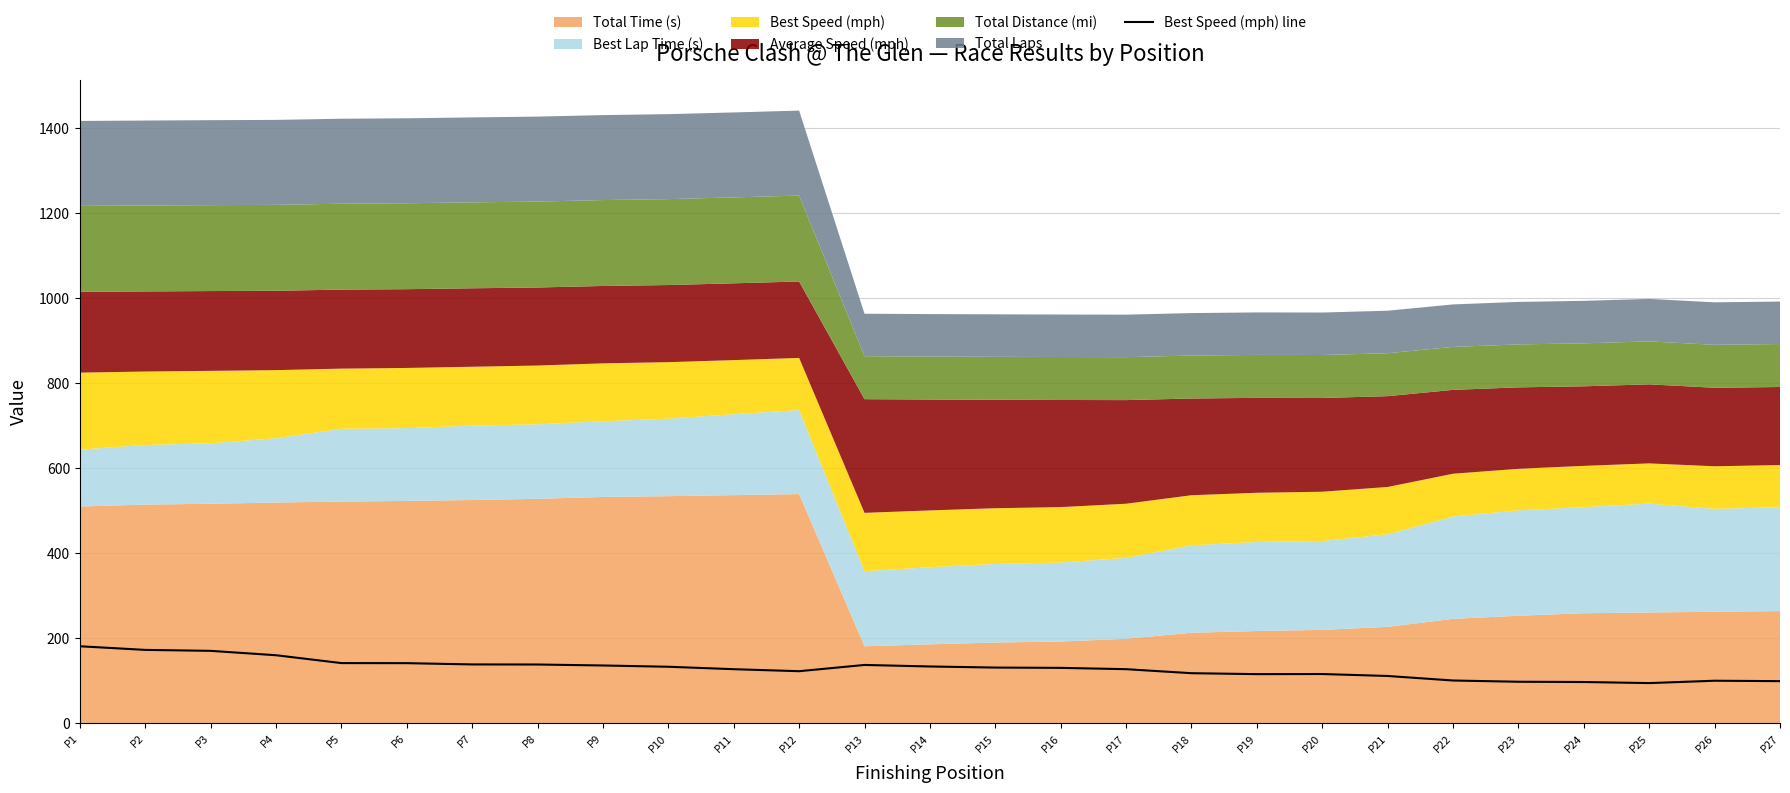

What is the highest value of the Best Speed (mph) line series?

181.3